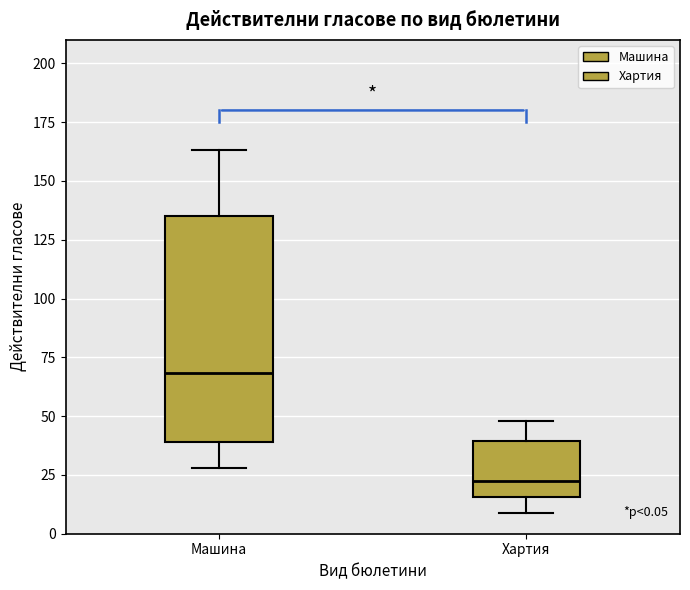

Which box has the lowest median line?

Хартия